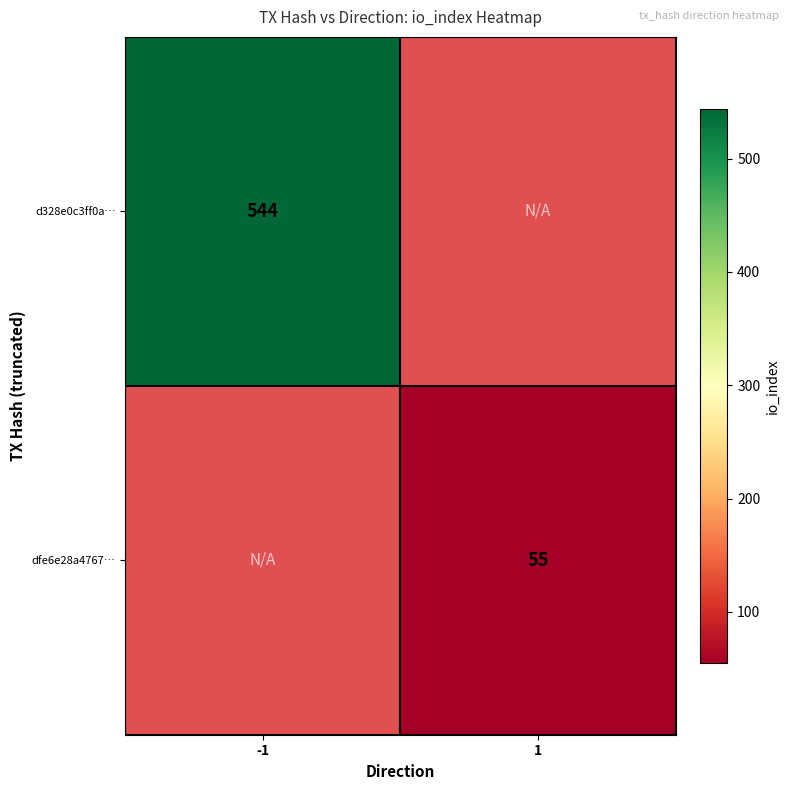

The value of d328e0c3ff0a… at -1 is 219. True or false?

False